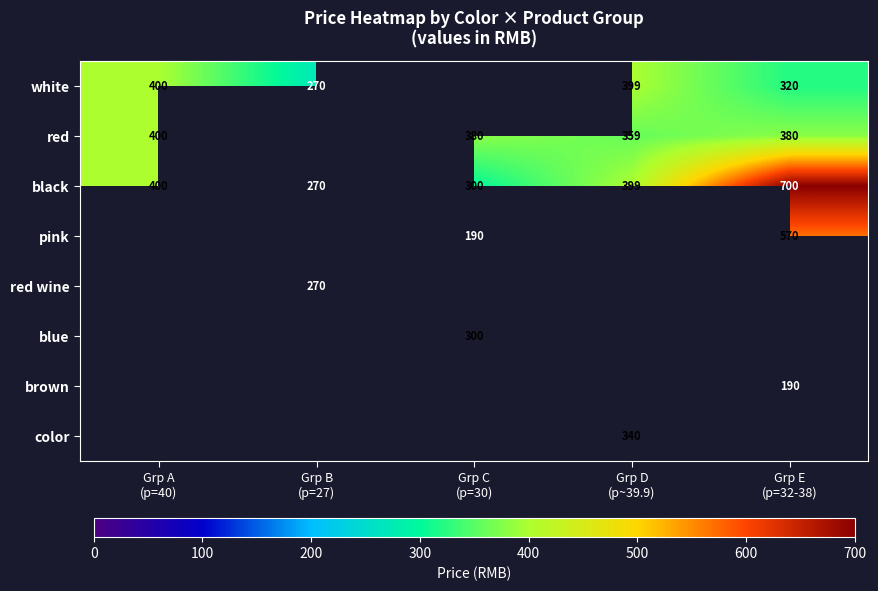

What is the sum of the black values at Grp B (p=27) and Grp C (p=30)?

570.0